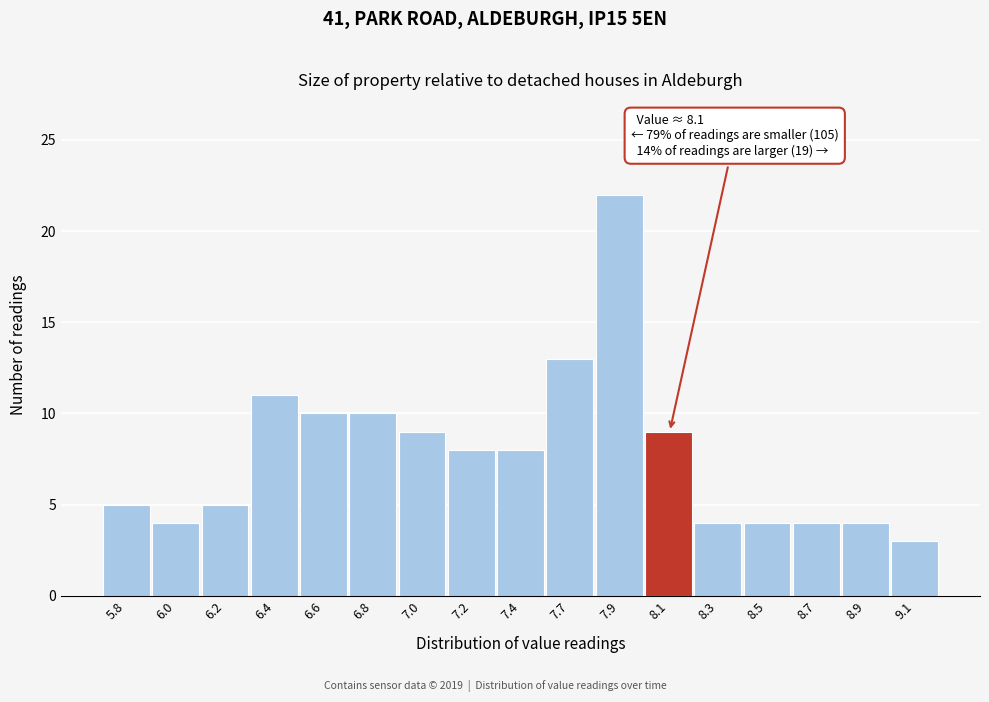

Reading left to right, extract all data points from this chart.

5	4	5	11	10	10	9	8	8	13	22	9	4	4	4	4	3